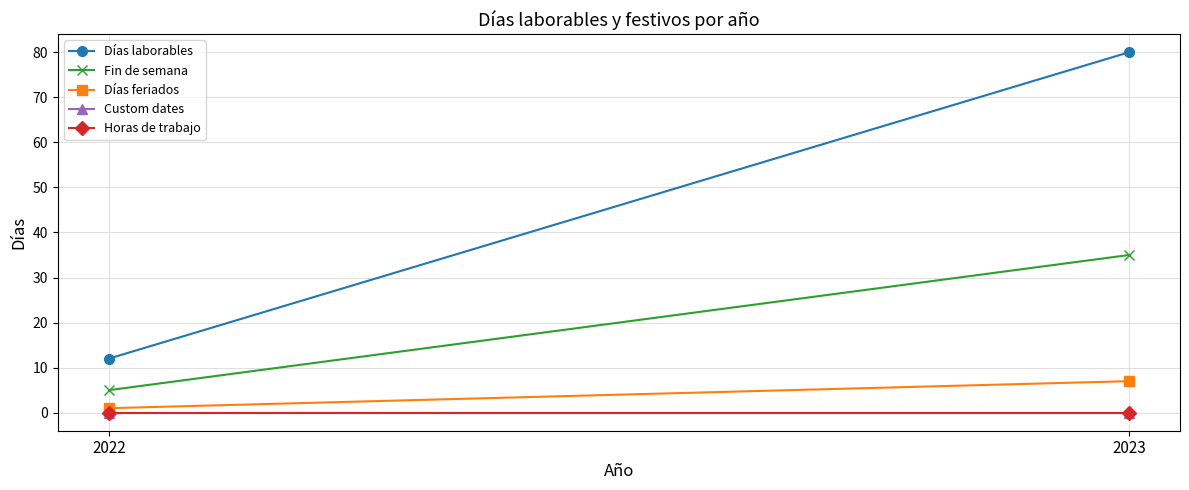

Is the value of Custom dates at 2023 greater than the value of Días feriados at 2023?

No